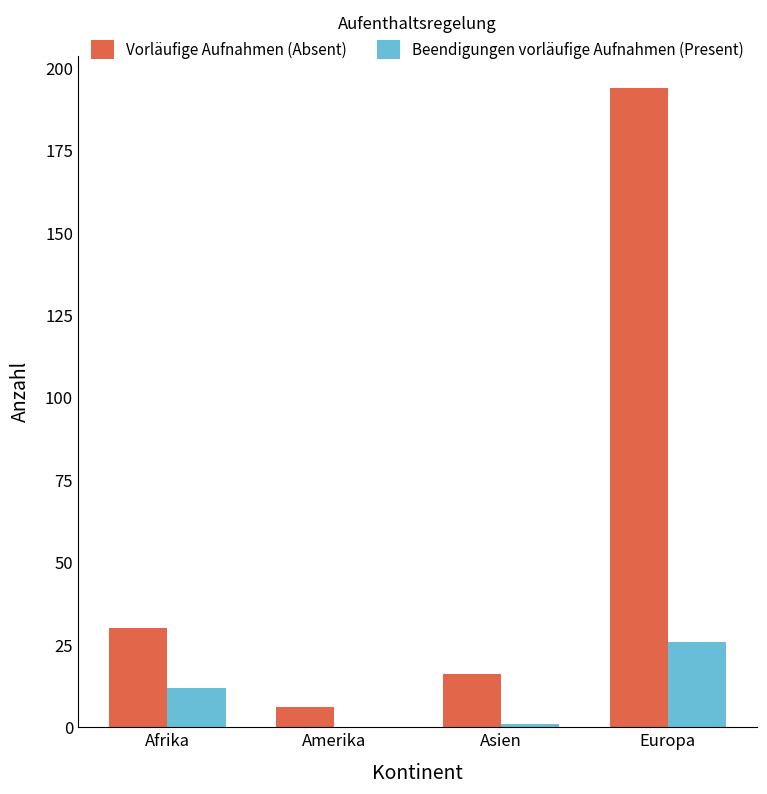

The Vorläufige Aufnahmen (Absent) series shows 194 at Europa. True or false?

True